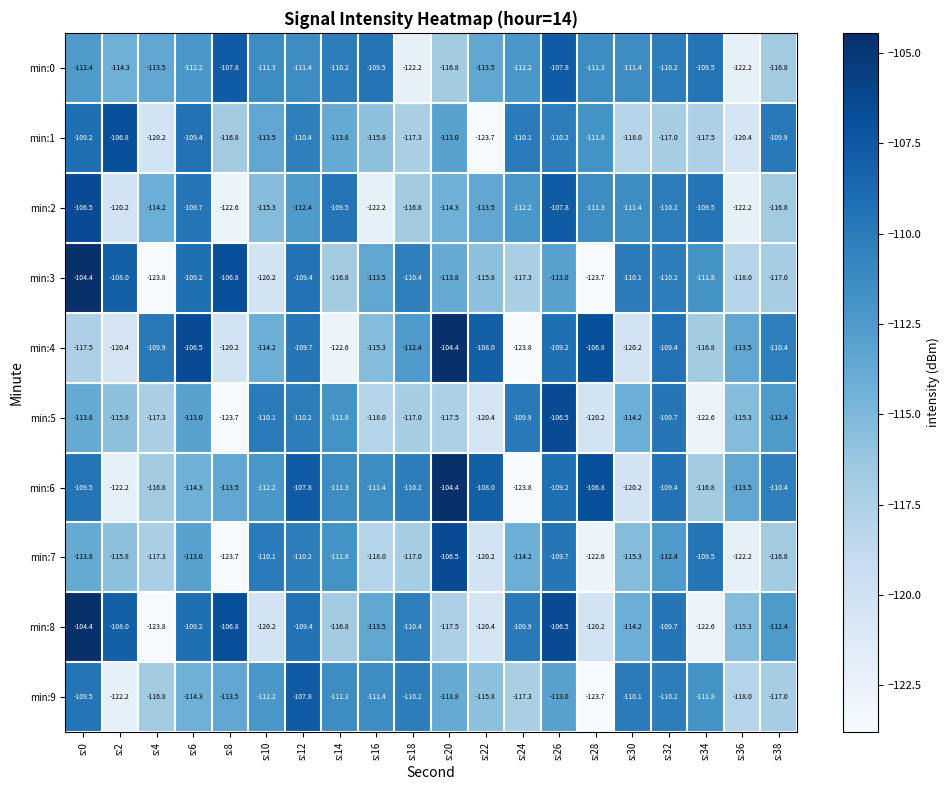

Between s:8 and s:24, which series saw the biggest shift?

min:5